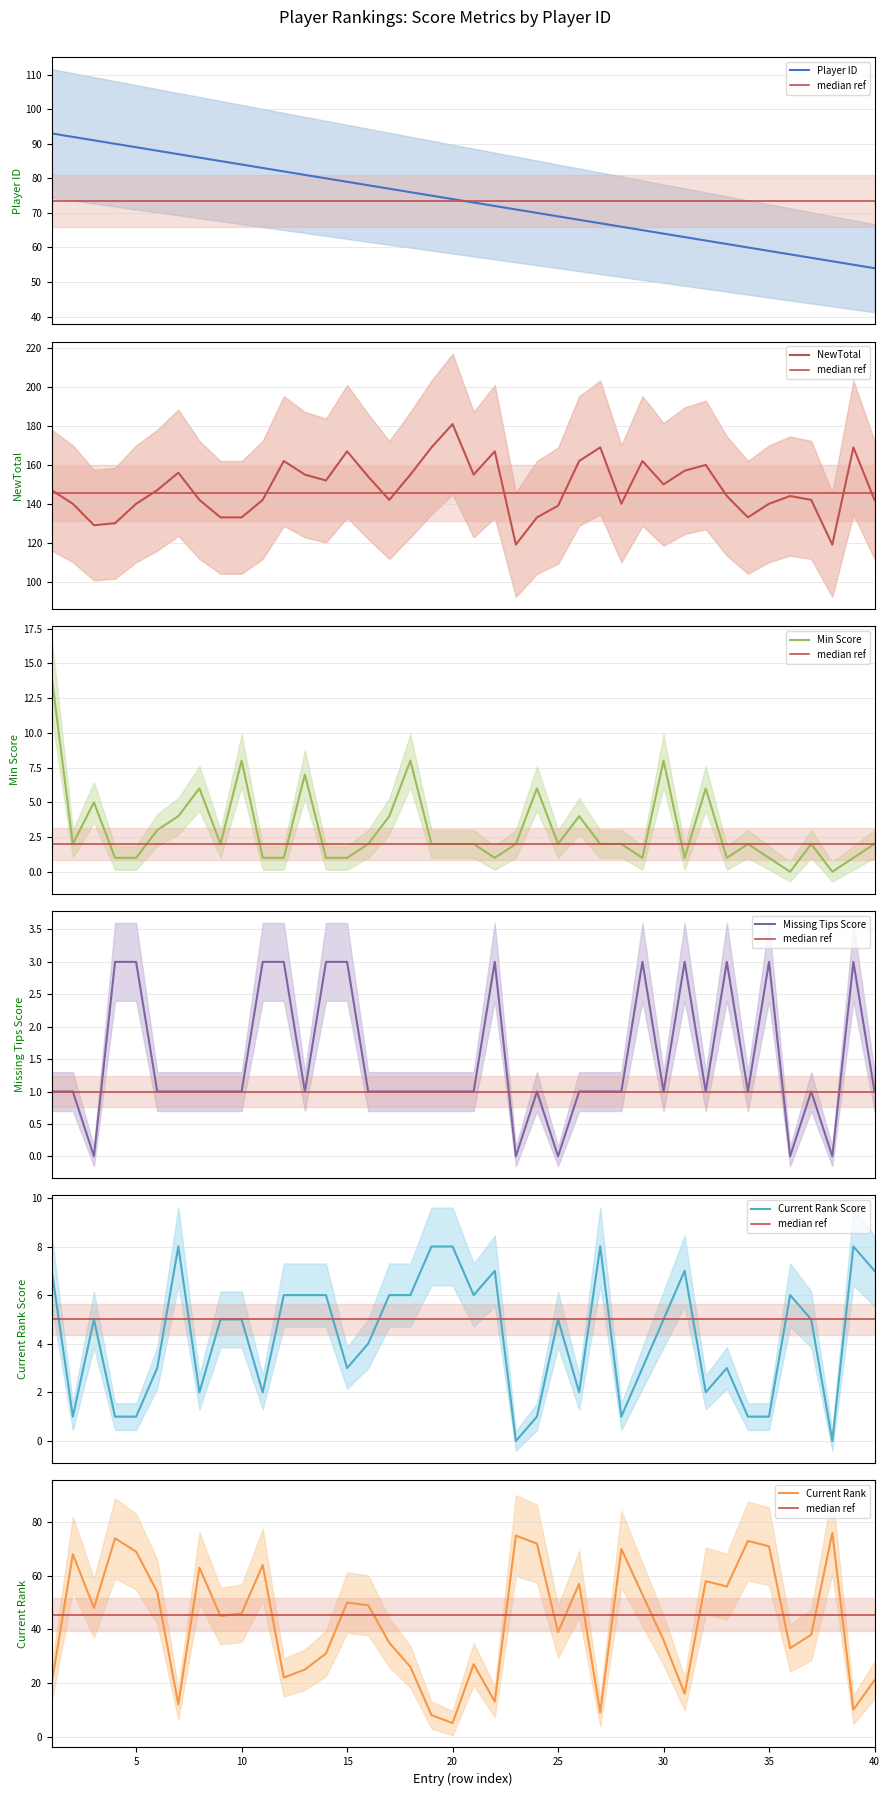

What is the spread (max minus min) of values at 16?

153.0